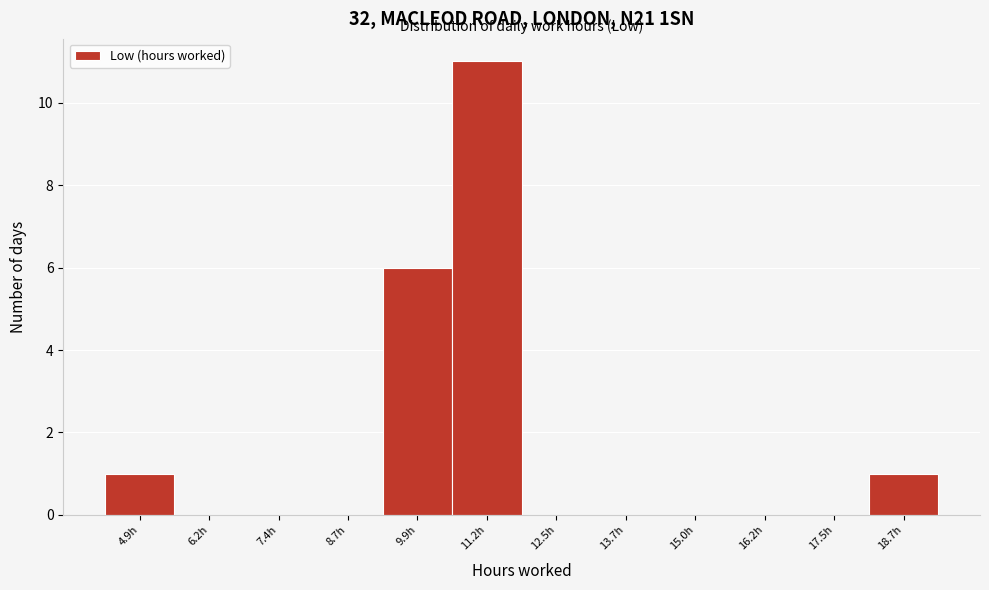

Reading left to right, what are all the values shown in this chart?

4.9h=1	6.2h=0	7.4h=0	8.7h=0	9.9h=6	11.2h=11	12.5h=0	13.7h=0	15.0h=0	16.2h=0	17.5h=0	18.7h=1